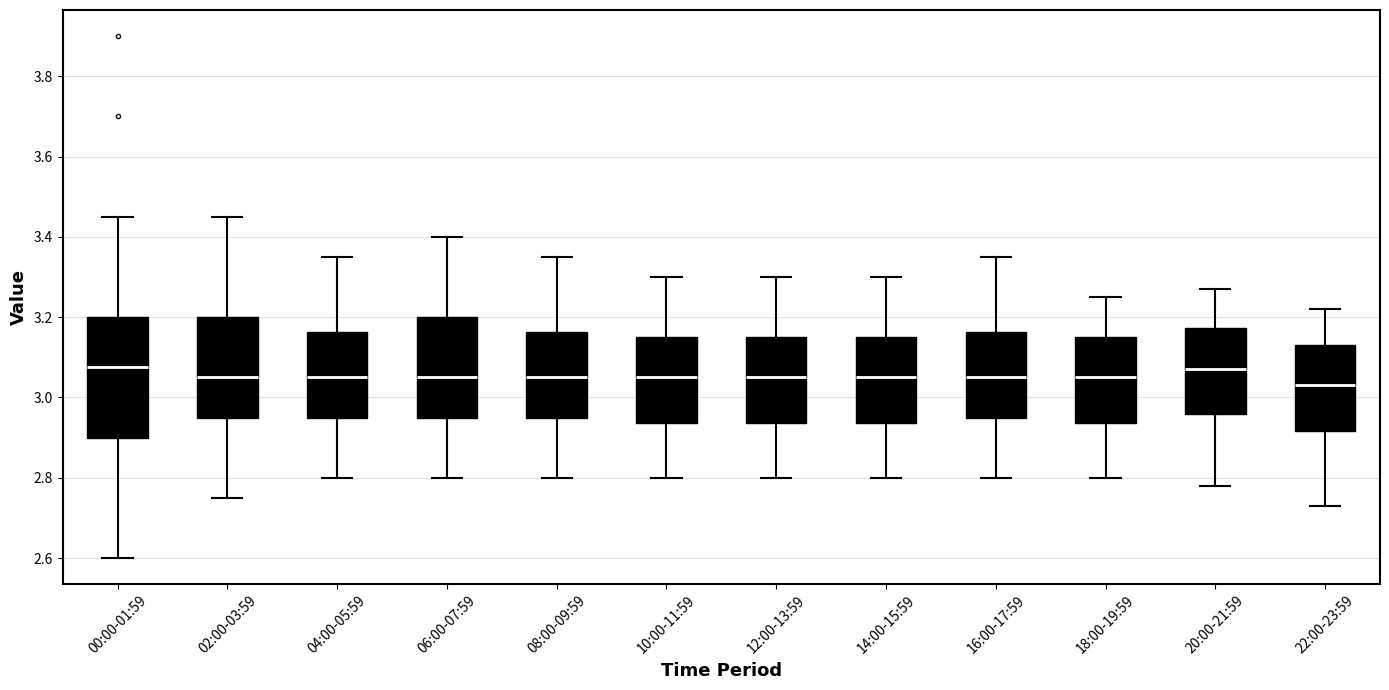

Where does the median line of the box for 14:00-15:59 sit on the y-axis? The values are not printed on the chart, so give them approximately, as read against the axis.

3.06